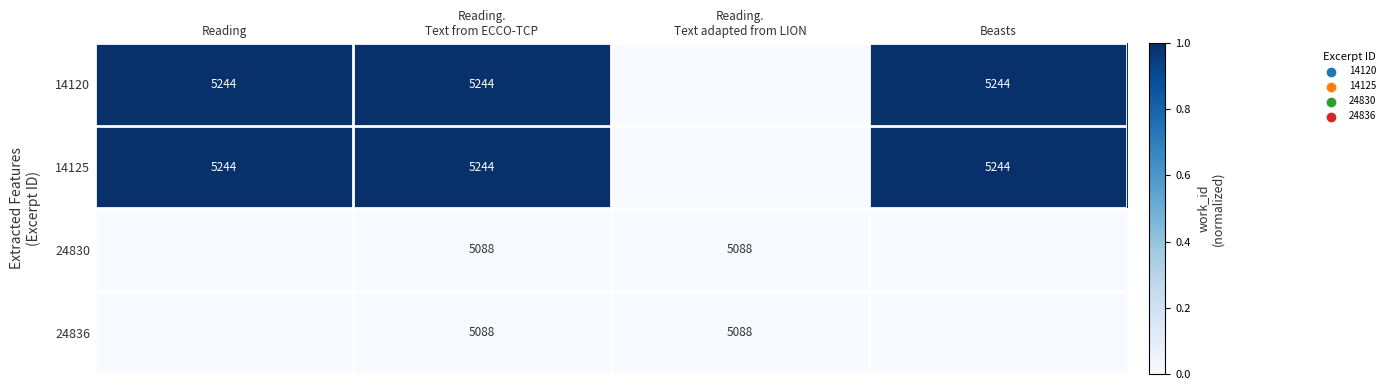

The value of 14120 at Beasts is 5244. True or false?

True